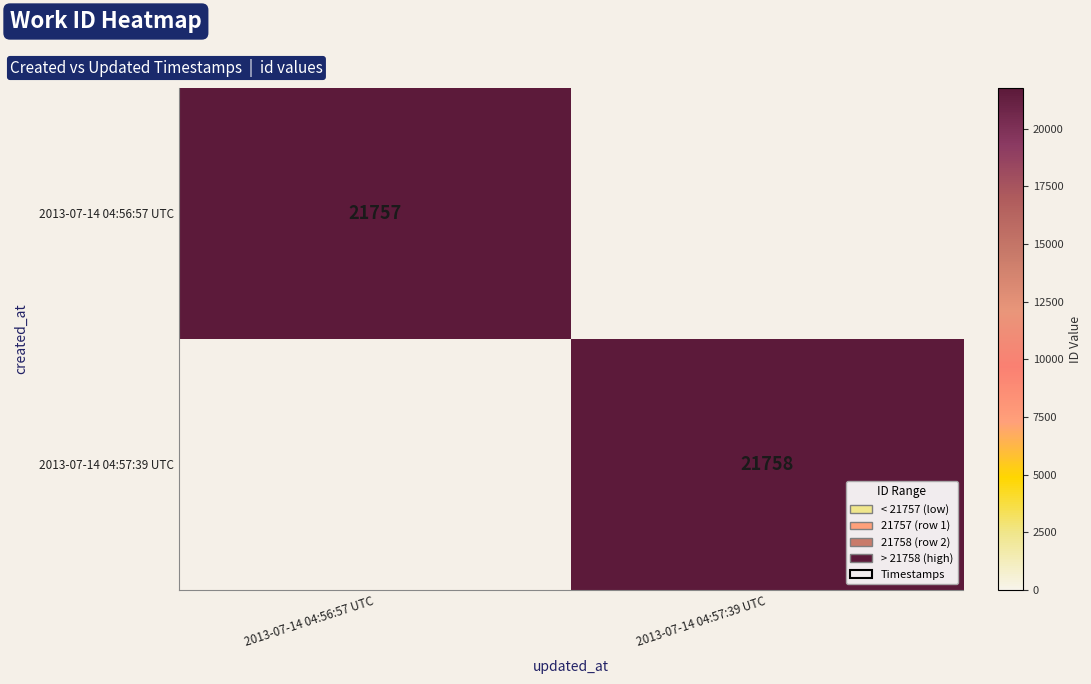

The value of 2013-07-14 04:56:57 UTC at 2013-07-14 04:56:57 UTC is 36918. True or false?

False